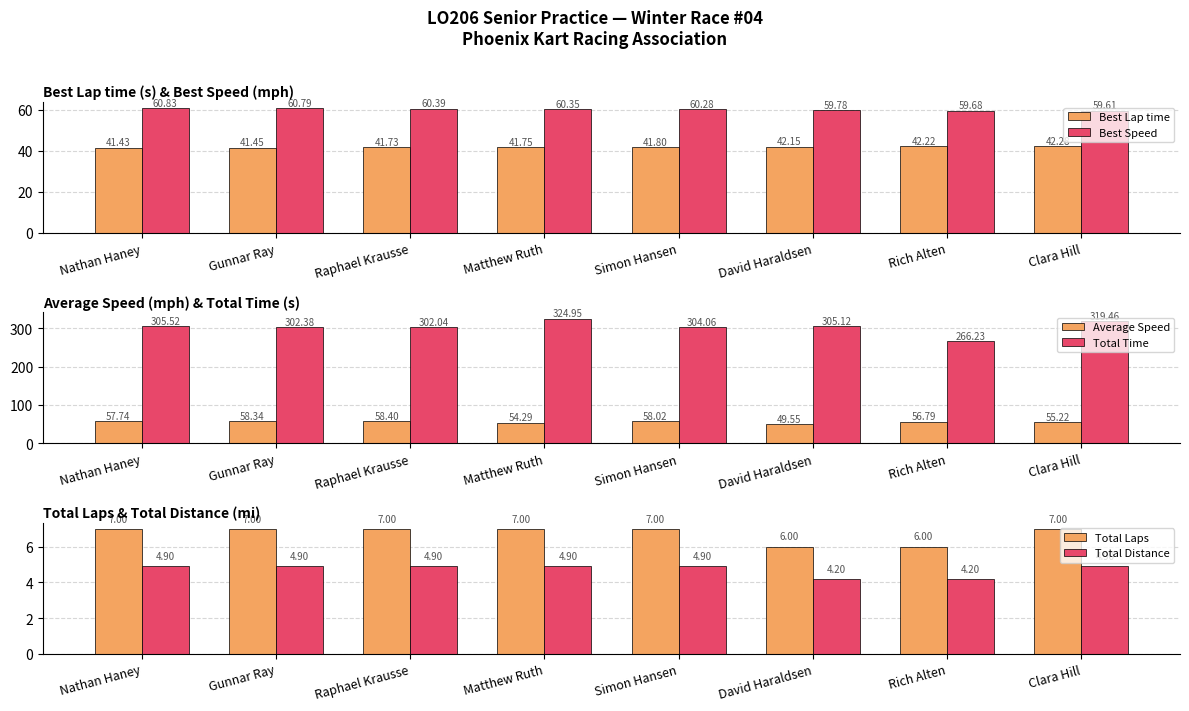

At which label does Total Laps reach its peak?

Nathan Haney